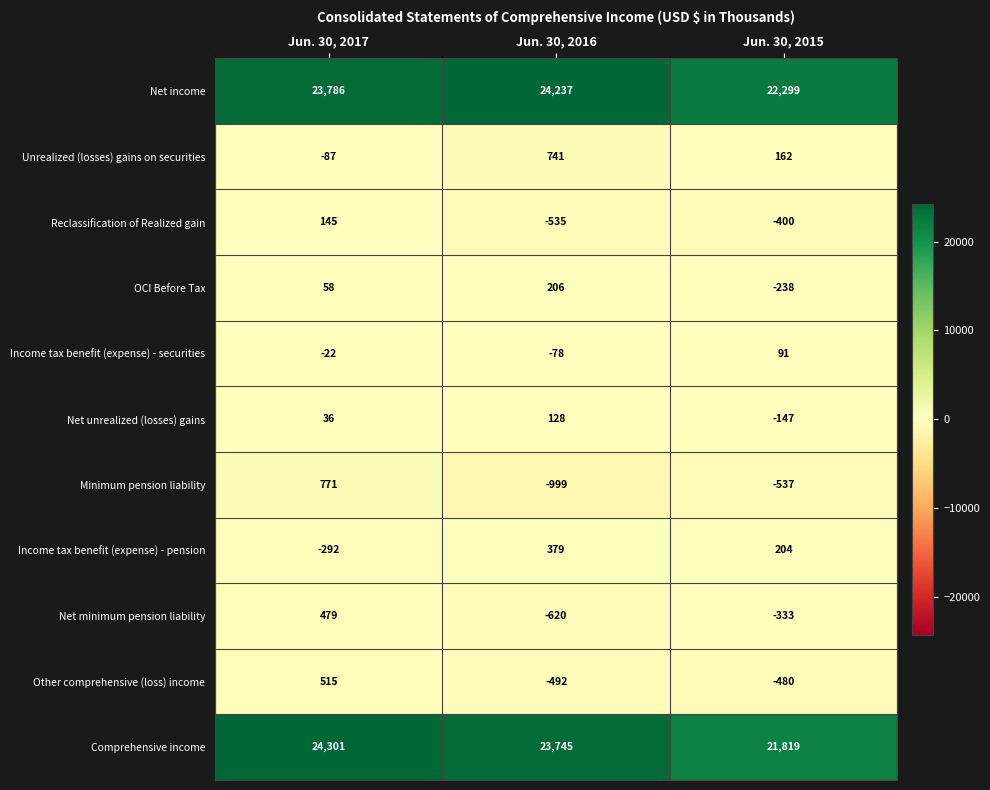

At how many categories does at least one series exceed 9465?

3